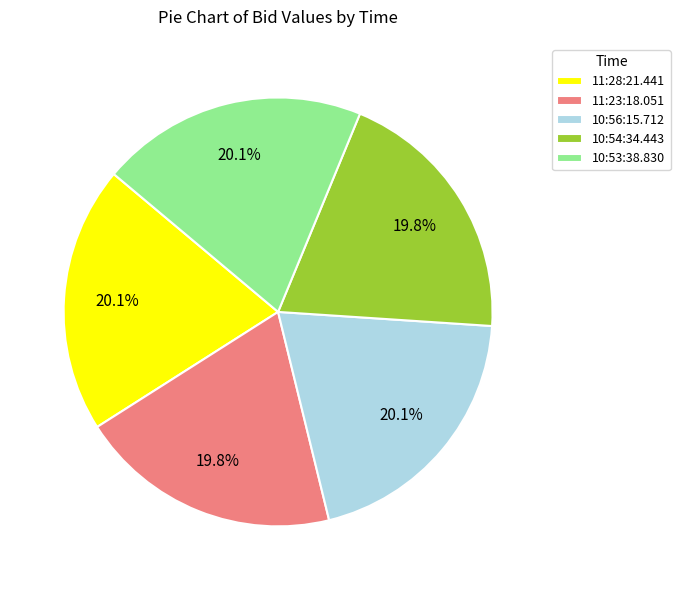

To the nearest percent, what is the average slice percentage?

20%